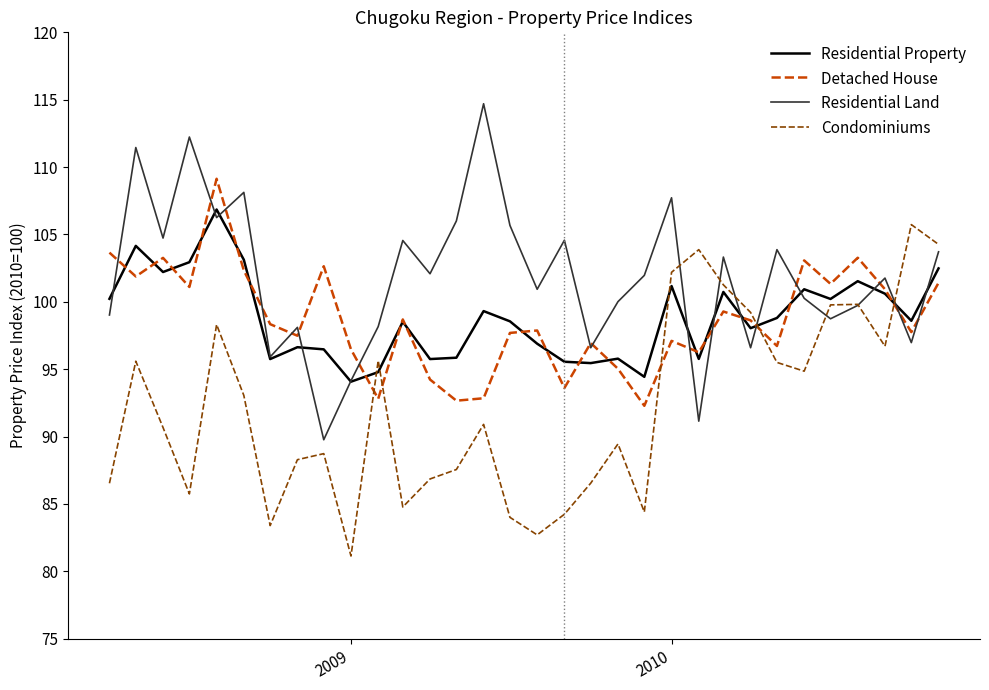

List the series in order of their peak value, highest first.

Residential Land, Detached House, Residential Property, Condominiums